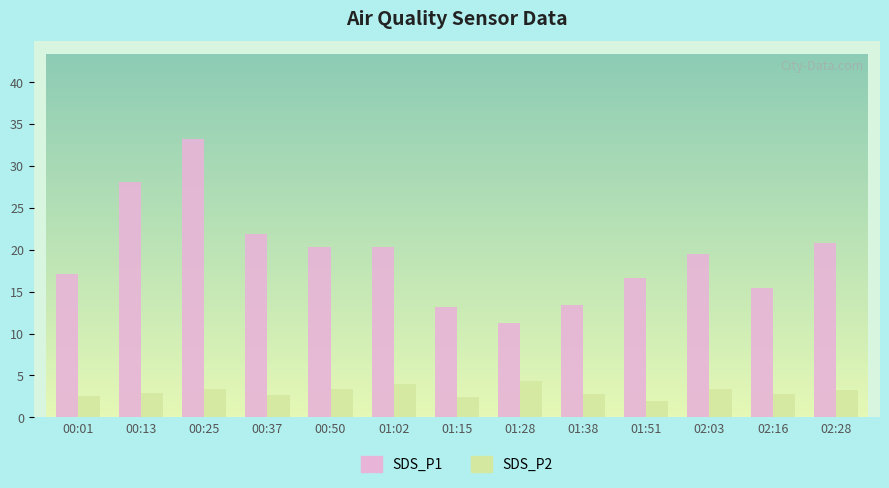

List the series in order of their overall mean, lowest first.

SDS_P2, SDS_P1